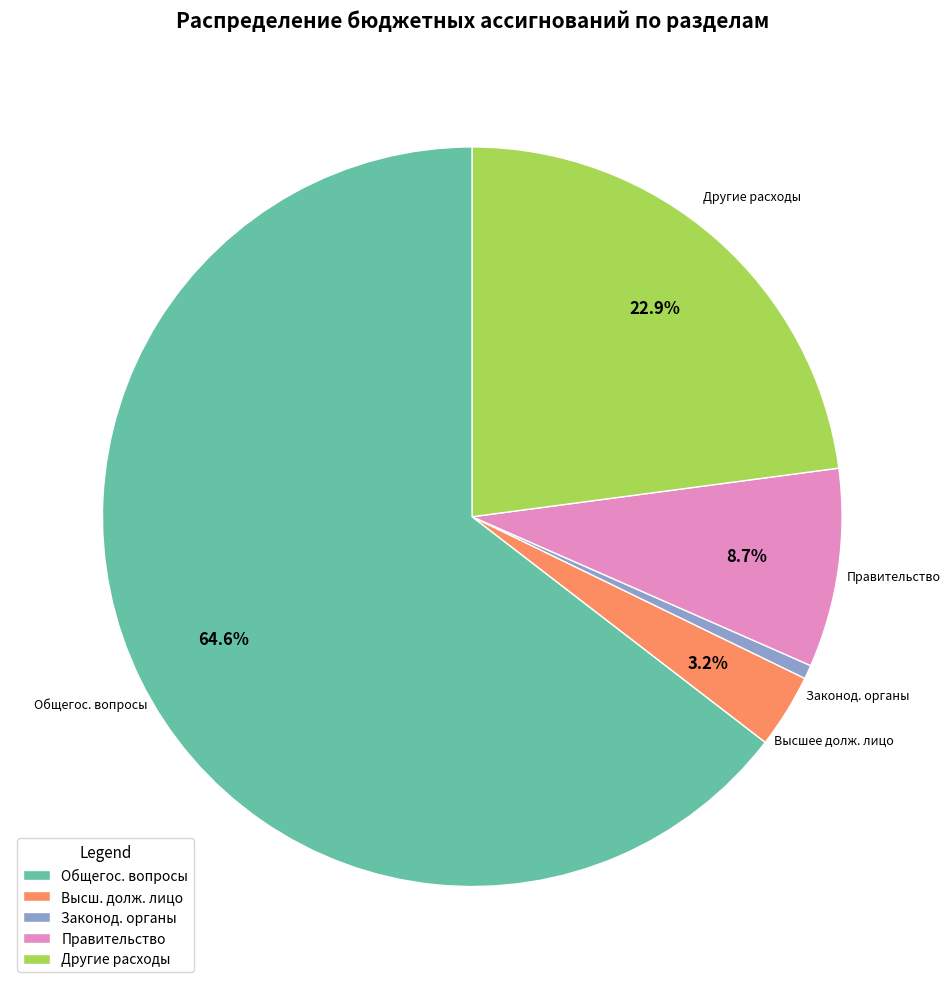

Approximately how many times larger is the value at Общегос. вопросы compared to Правительство?

7.4